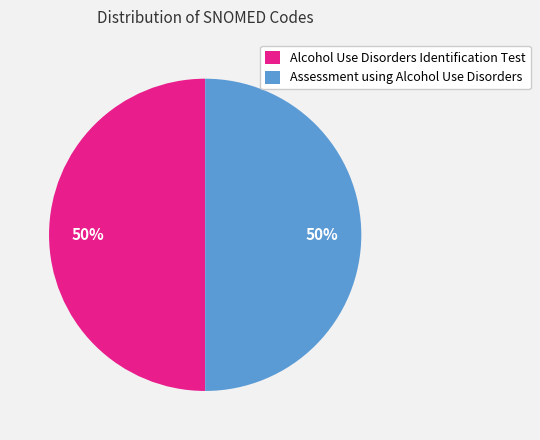

What is the ratio of the value at Alcohol Use Disorders Identification Test to the value at Assessment using Alcohol Use Disorders?

1.0